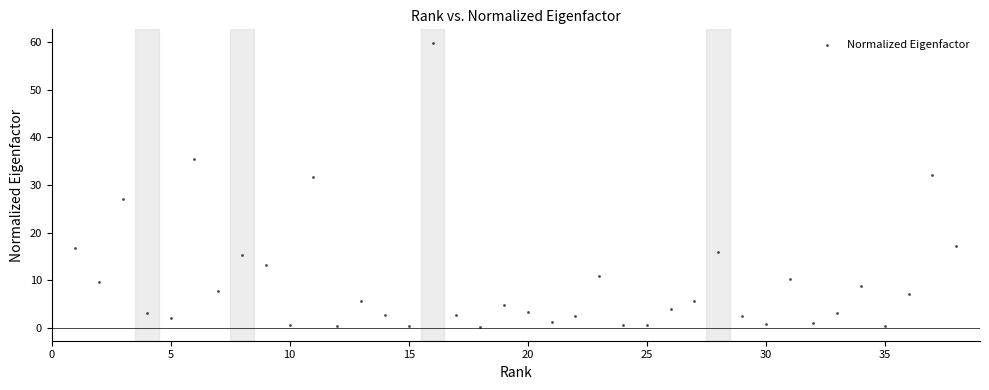

What is the range of Y values (max minus min)?

59.4